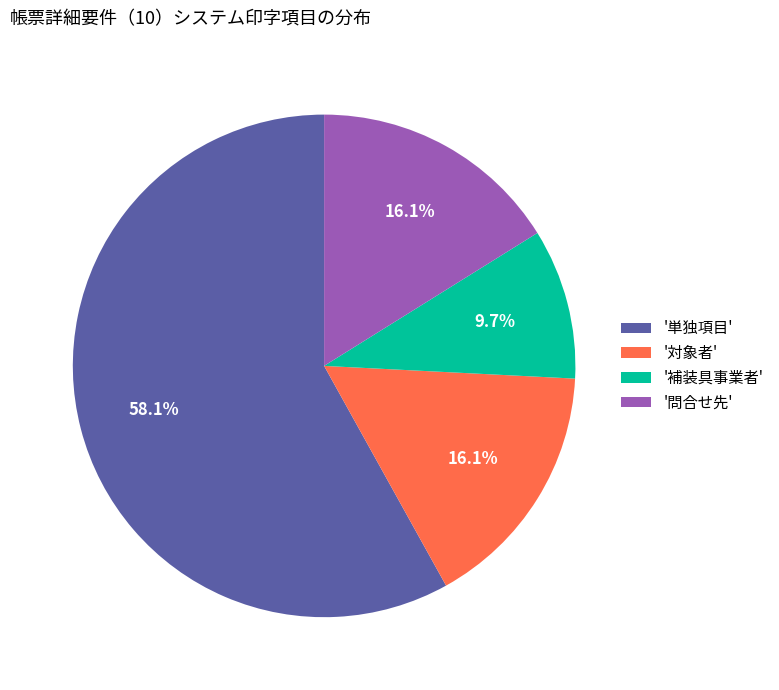

Count the number of slices in the pie.

4